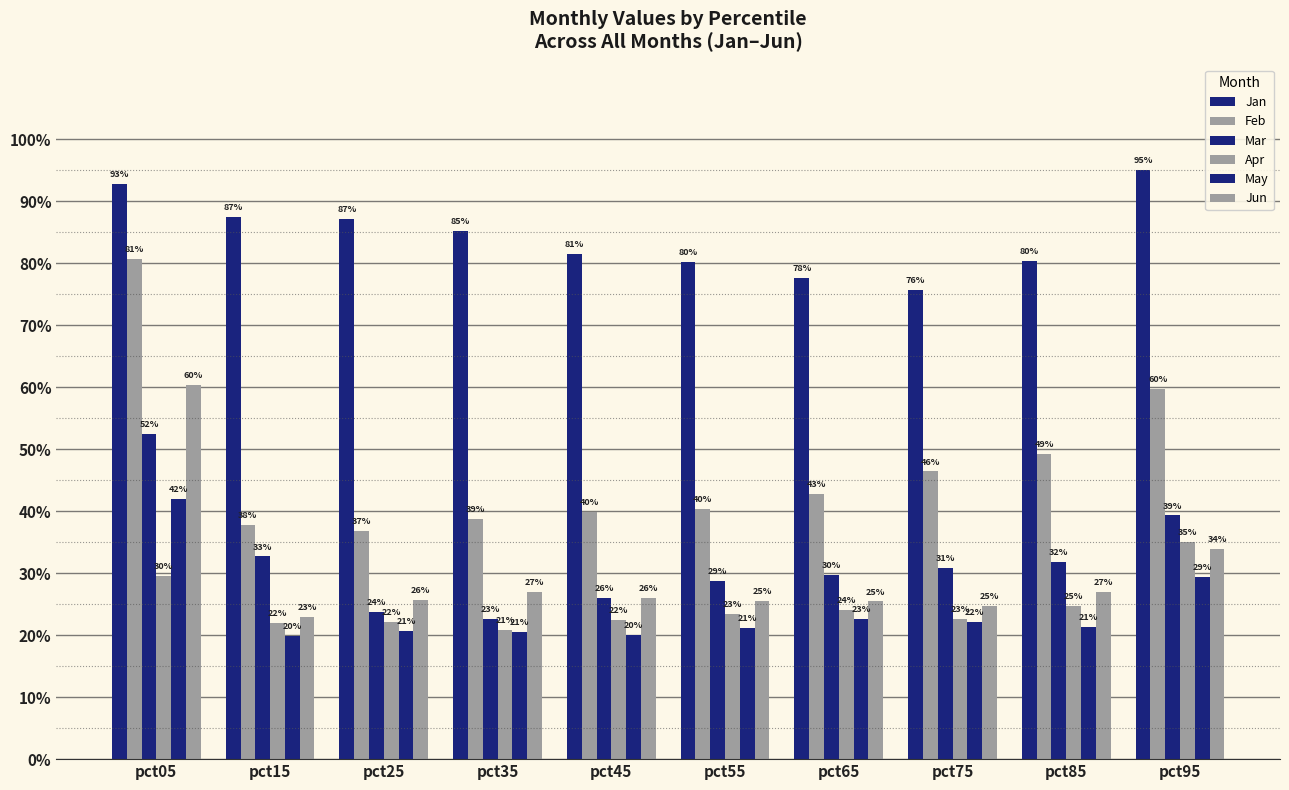

Which category has the highest value in the Jun series?

pct05